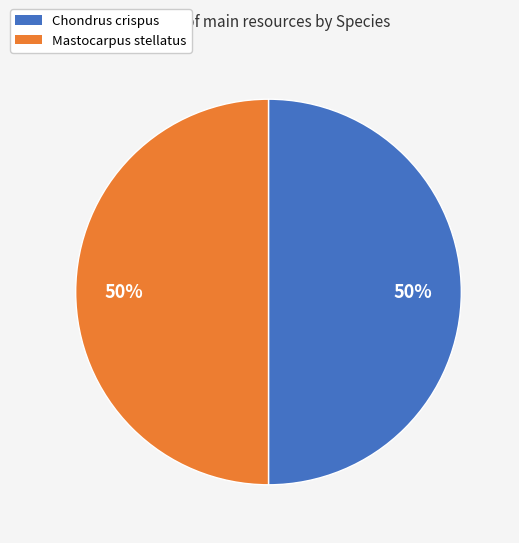

How many slices are in this pie chart?

2